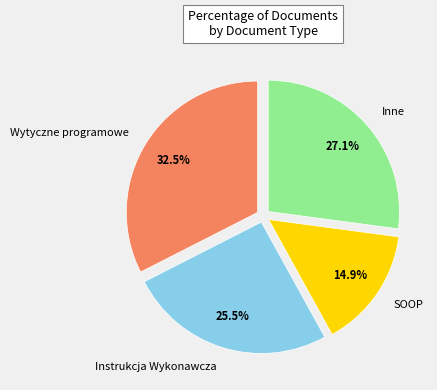

Rank the categories by value from highest to lowest.

Wytyczne programowe, Inne, Instrukcja Wykonawcza, SOOP